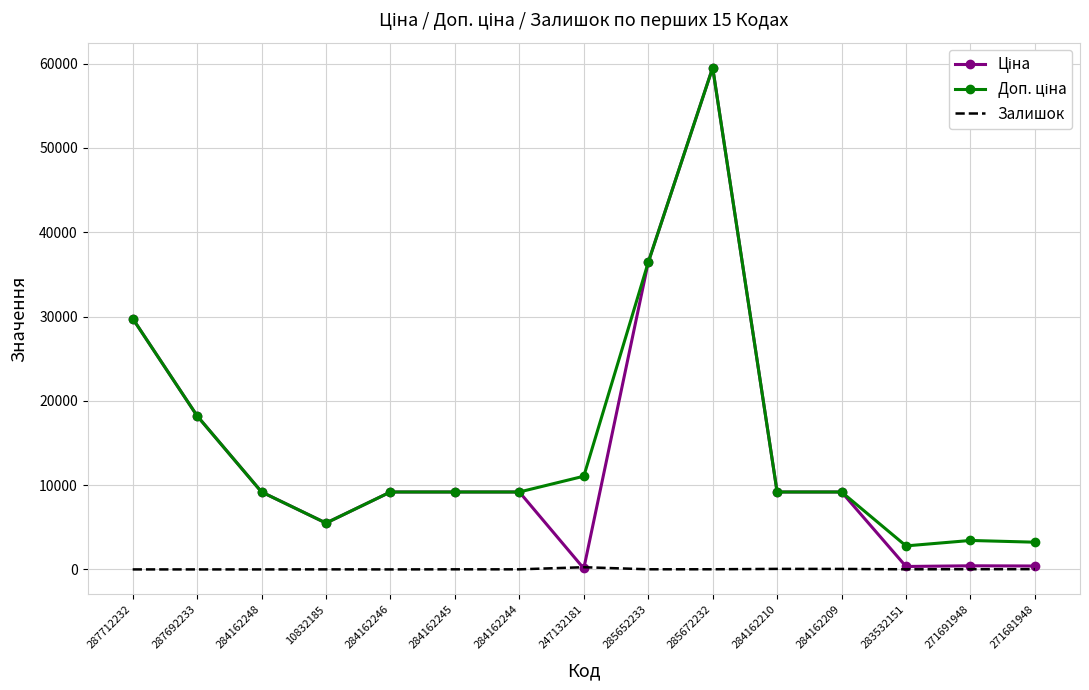

What is the total value across all series at 284162246?

18370.3